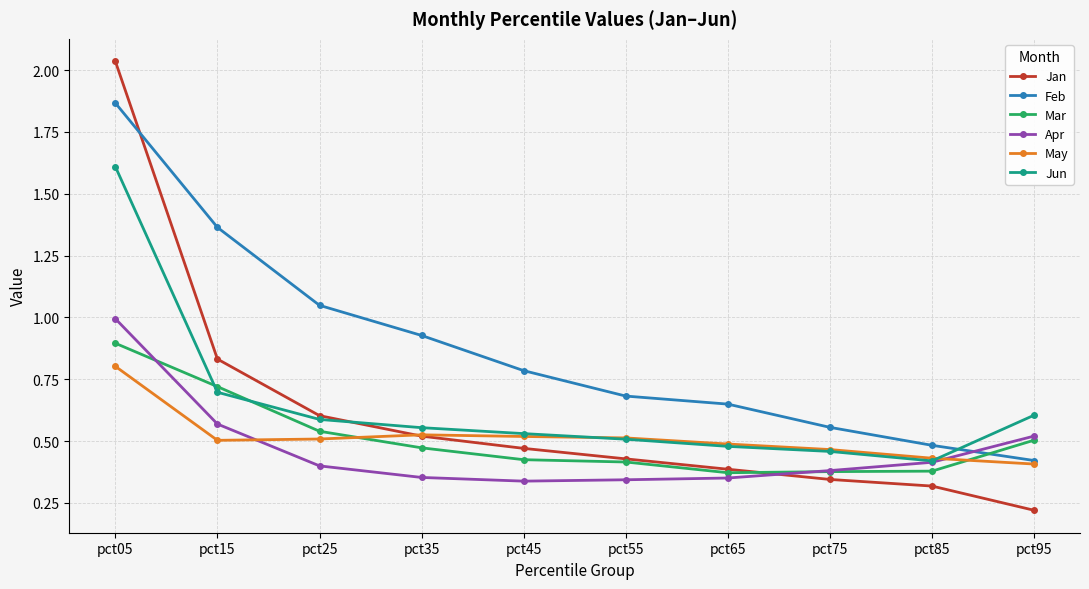

Which category has the highest value across all series?

pct05